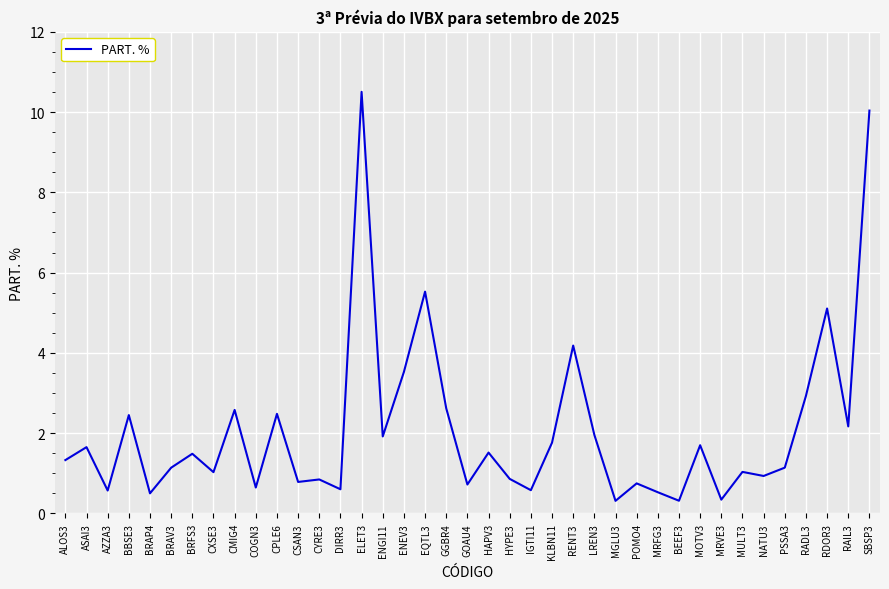

What is the difference between the values at ENEV3 and KLBN11?

1.8